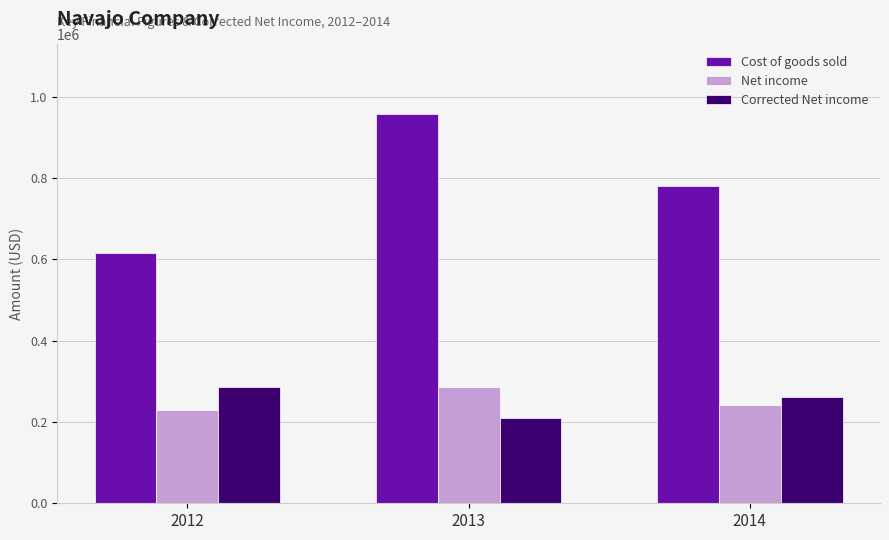

How many data points in Cost of goods sold are less than 780000?

1